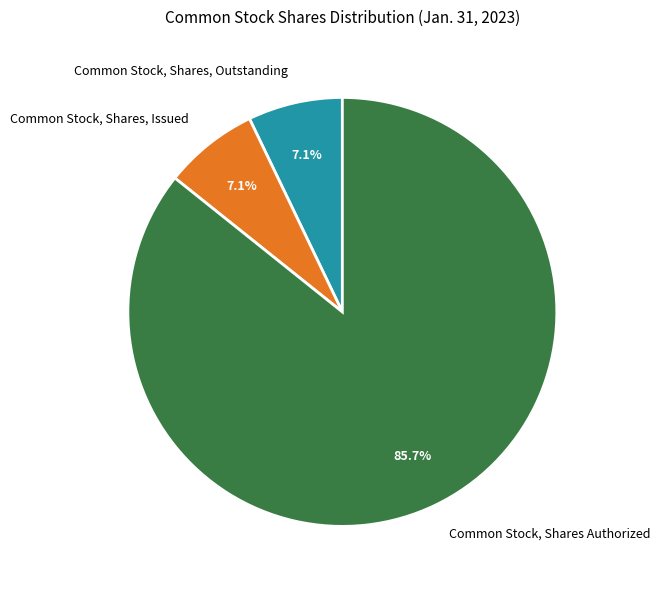

The Common Stock, Shares Authorized slice represents 93% of the pie. True or false?

False